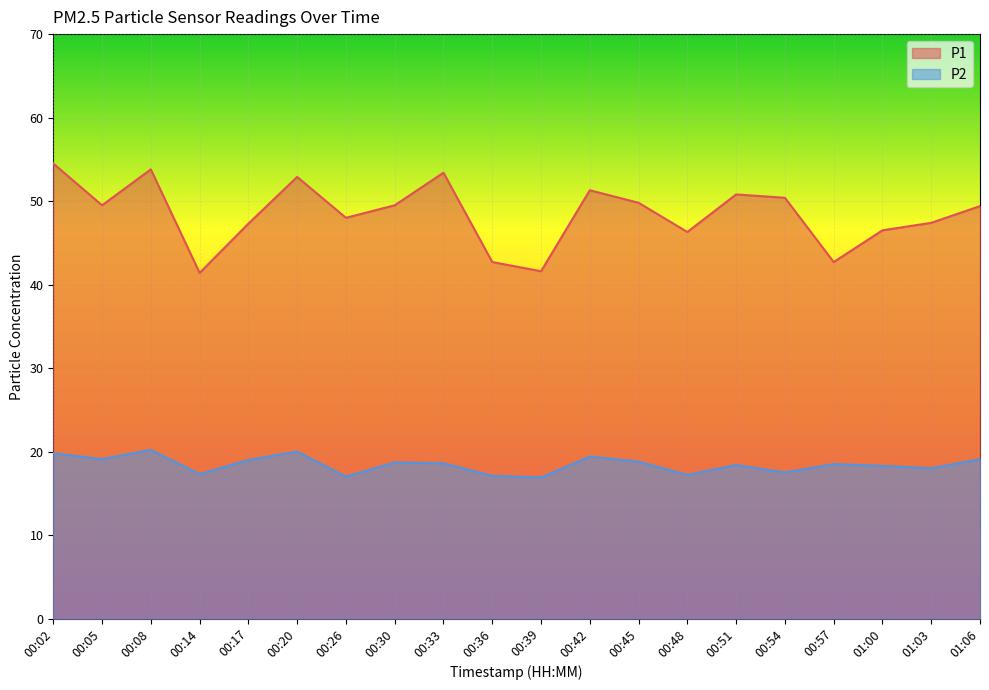

The value of P1 at 00:05 is 49.5. True or false?

True